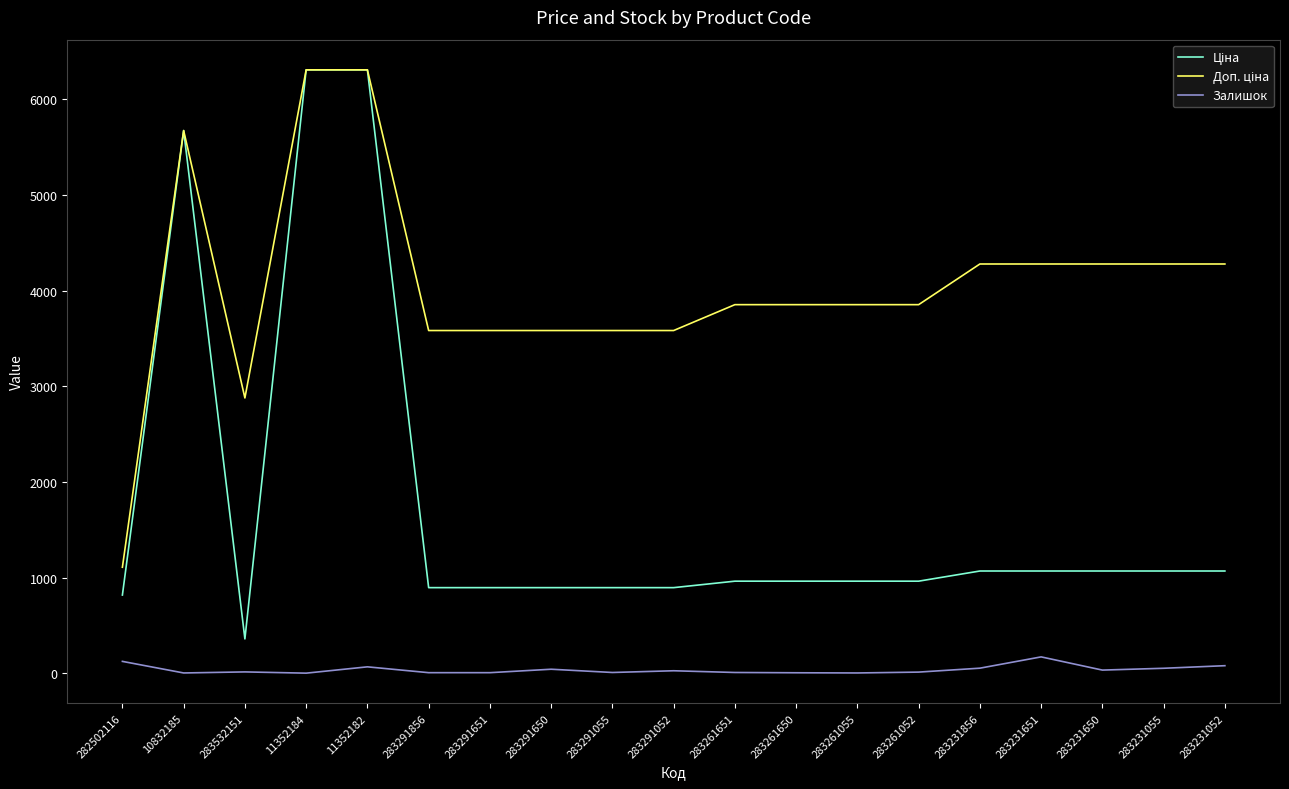

What is the maximum value for Залишок?

172.0